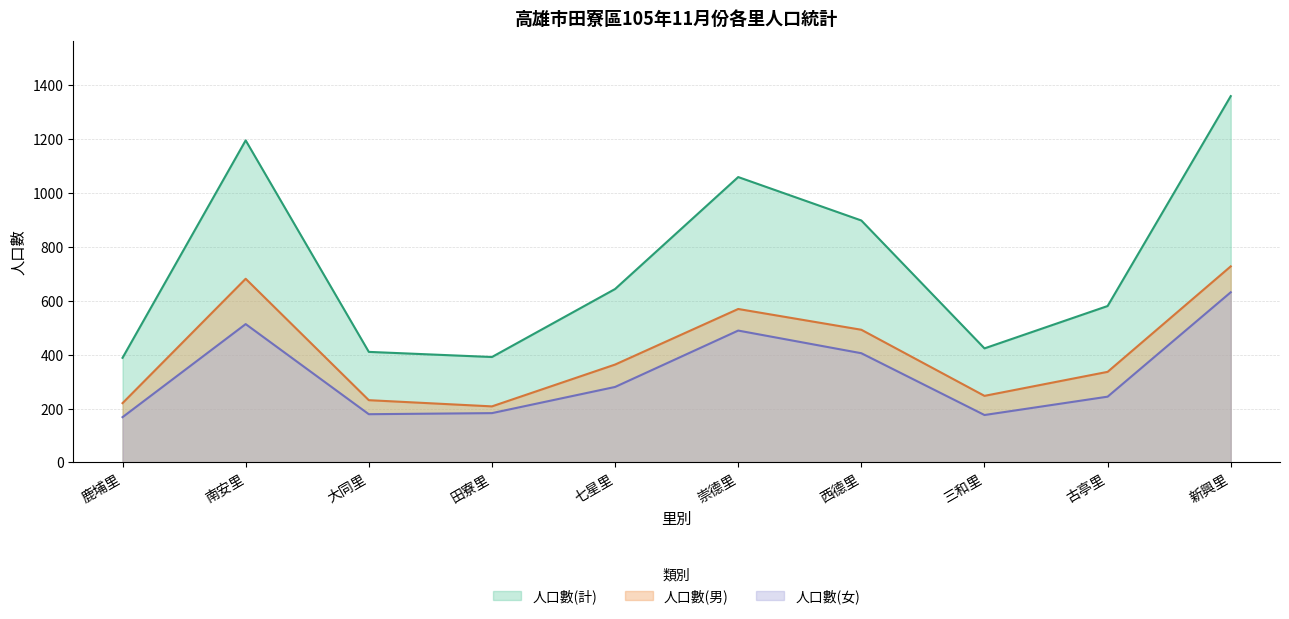

At which category is the sum across all series the highest?

新興里